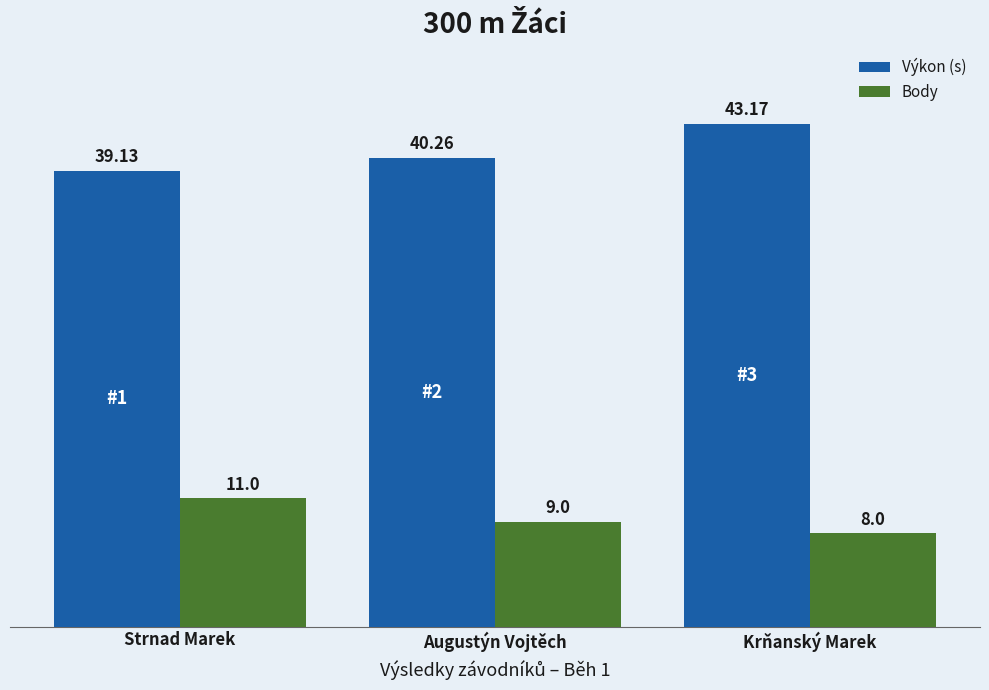

Rank the categories by Výkon (s) value from lowest to highest.

Strnad Marek, Augustýn Vojtěch, Krňanský Marek